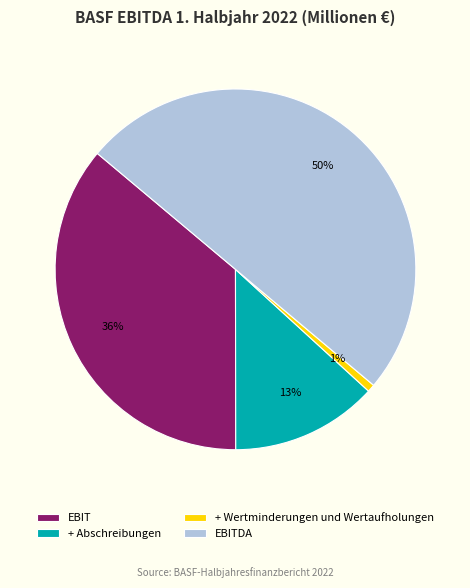

Does + Wertminderungen und Wertaufholungen represent more than half of the total?

No